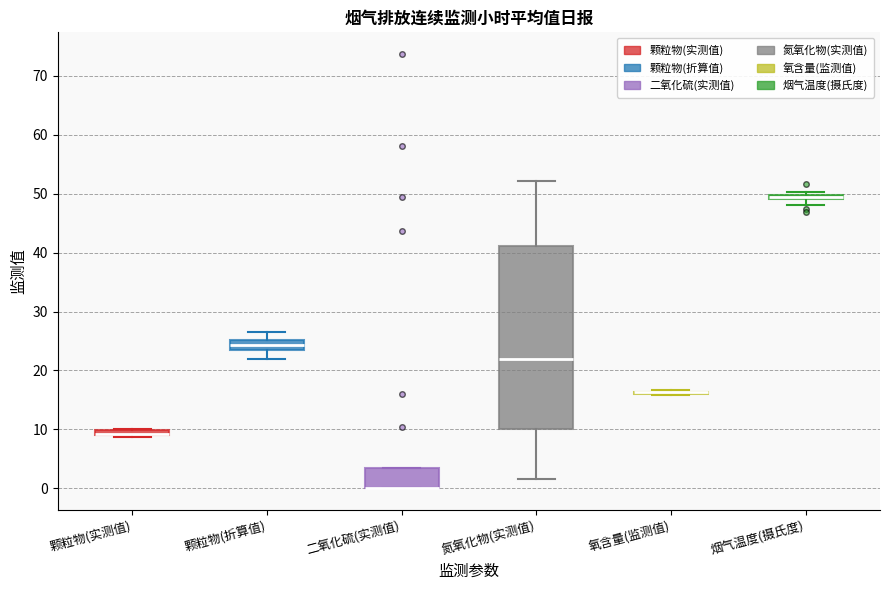

Where is the upper edge of the box for 颗粒物(折算值) on the y-axis? The values are not printed on the chart, so give them approximately, as read against the axis.

25